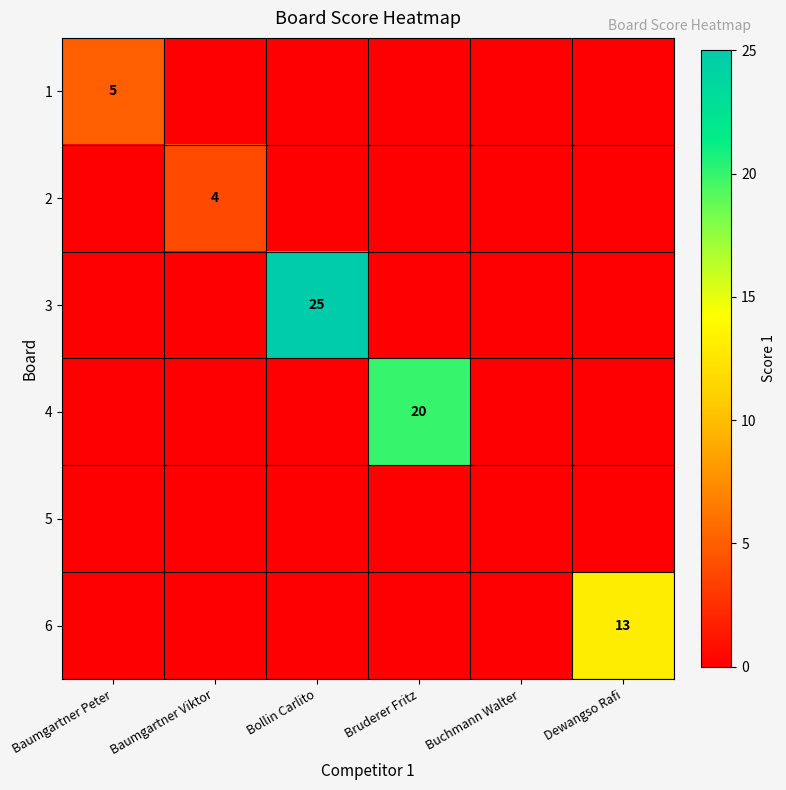

How many distinct data groups are displayed?

6